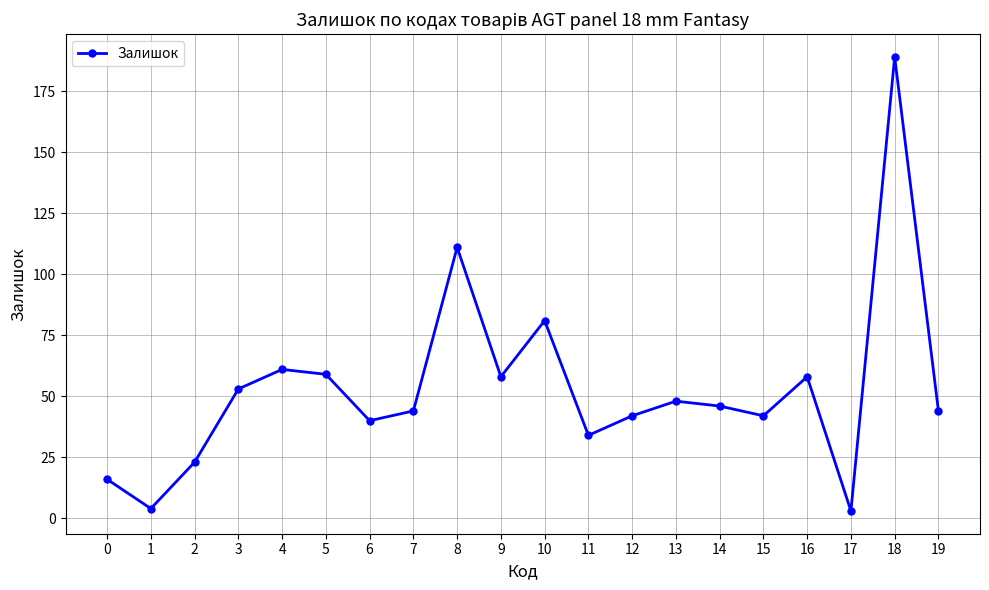

What is the sum of all values?

1056